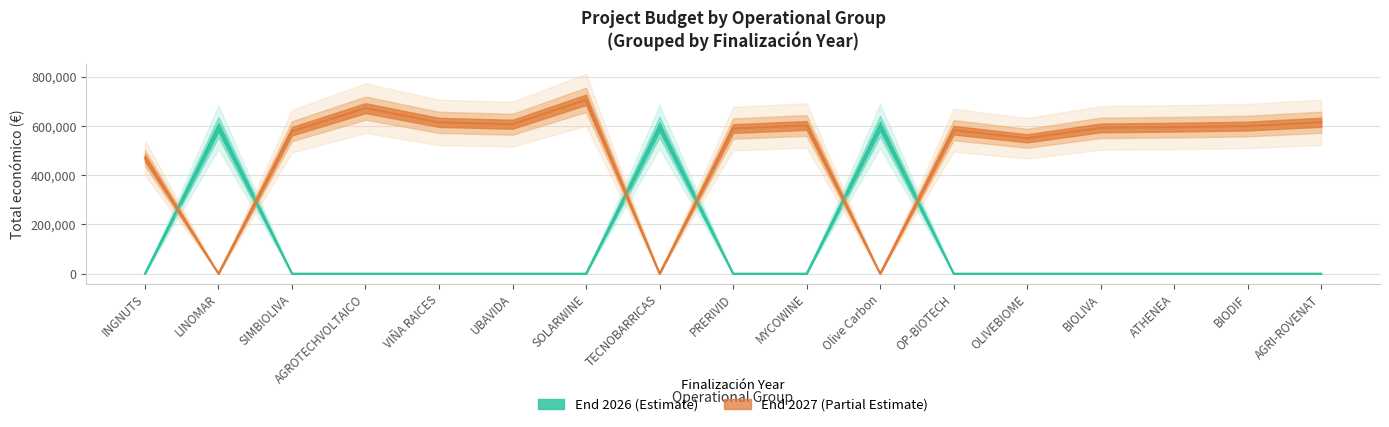

What position from the right is AGROTECHVOLTAICO?

14